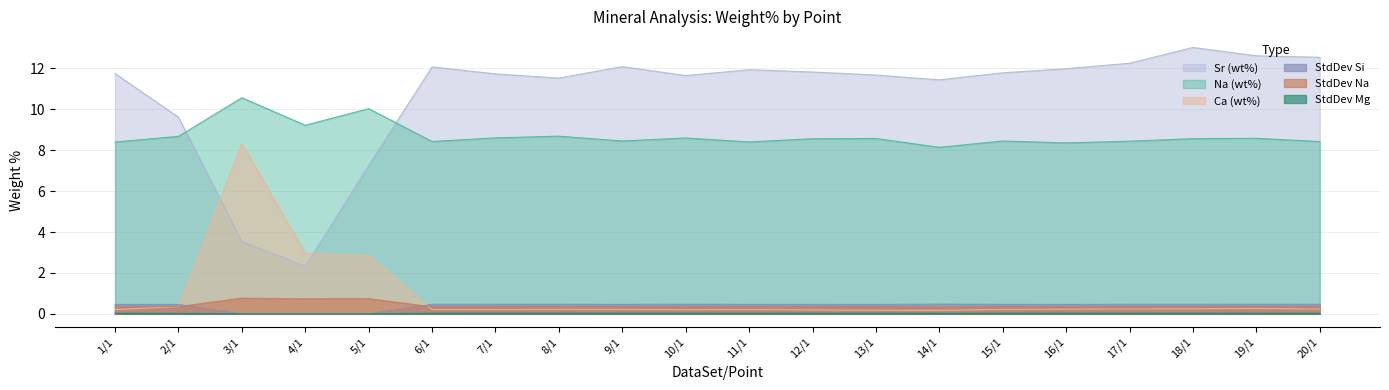

Which category has the lowest value across all series?

3/1